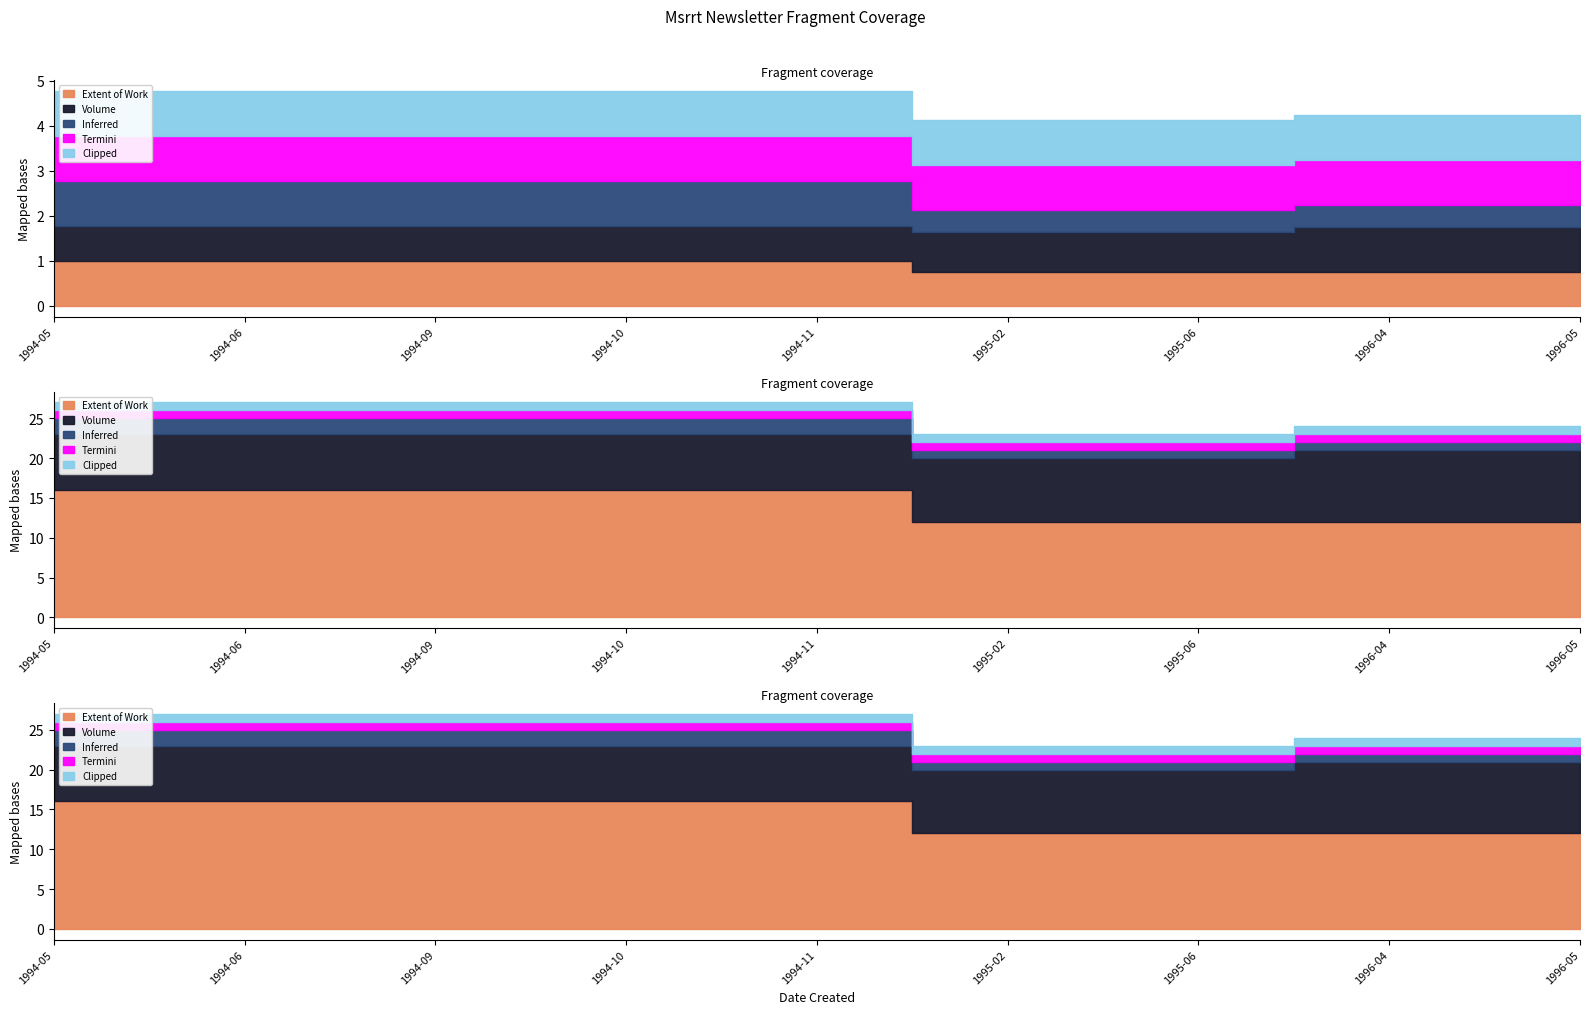

The value of Termini at 1994-11 is 1. True or false?

True